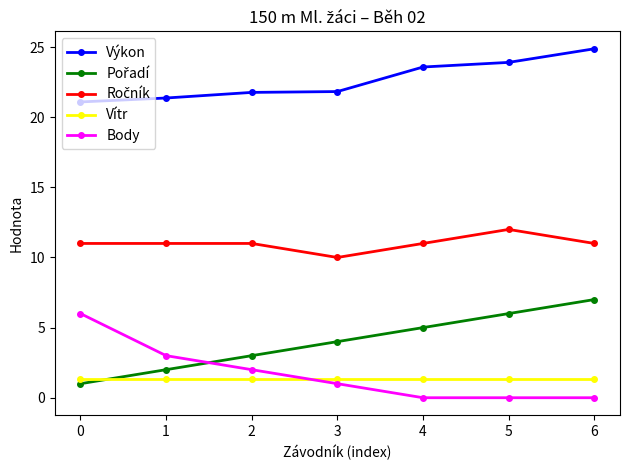

Does the chart display data point markers on the line(s)?

Yes